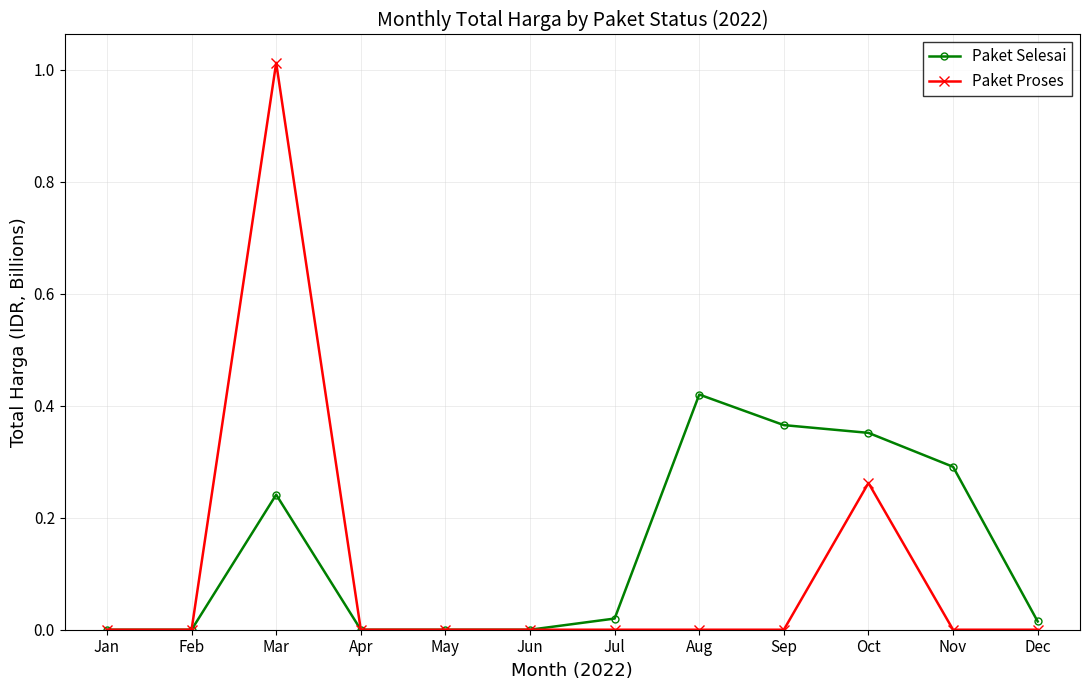

At which category does Paket Selesai reach its first local peak?

Mar